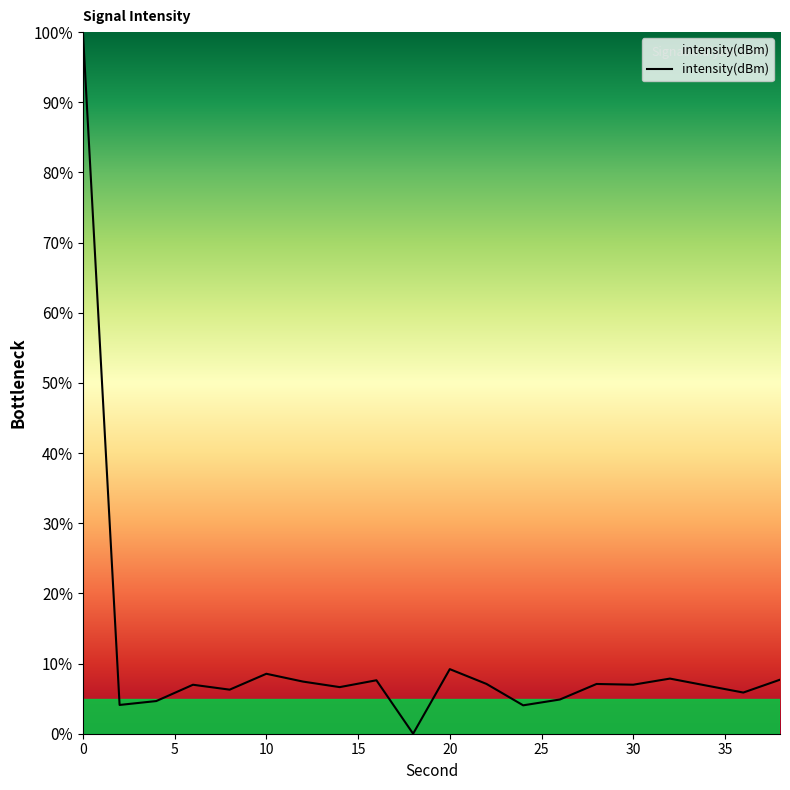

What is the difference between the maximum and minimum values?

100.0